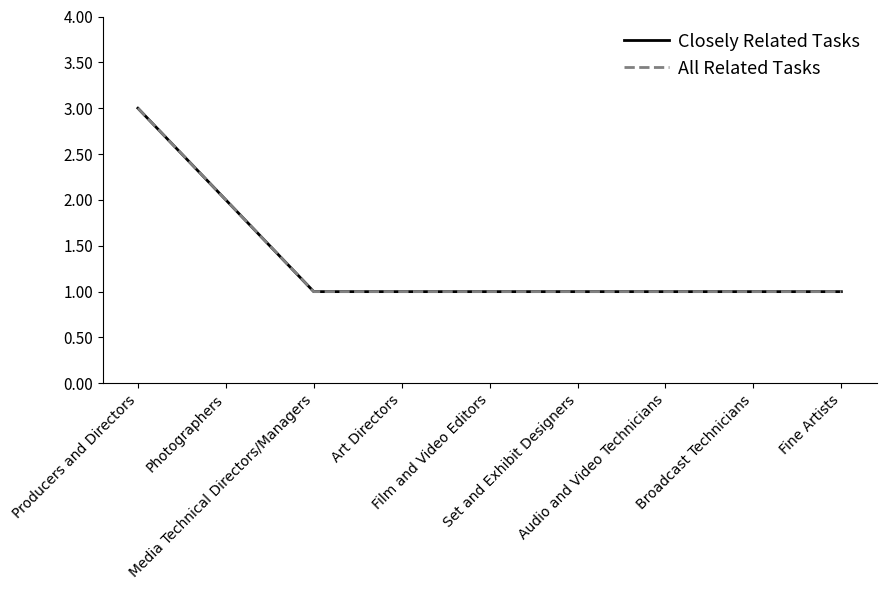

Which series has the largest range (max minus min)?

Closely Related Tasks